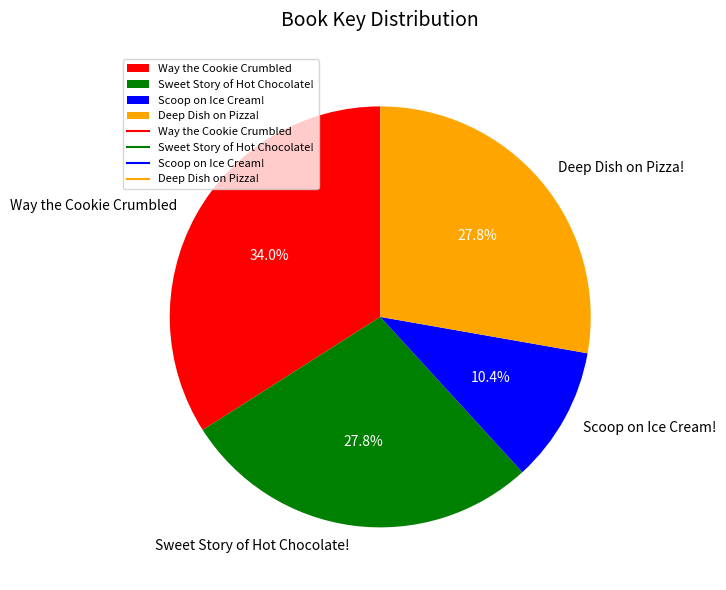

Which slice is the largest?

Way the Cookie Crumbled